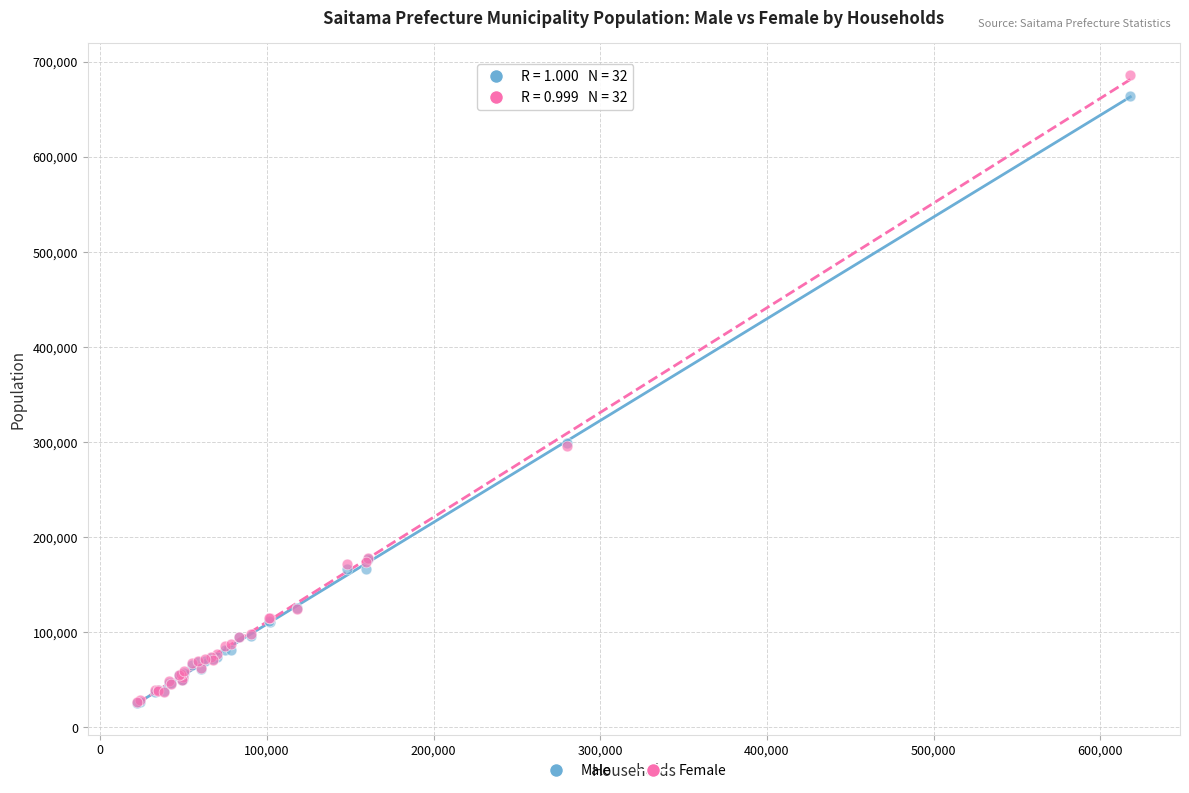

What are all the series names shown in the legend?

Male, Female